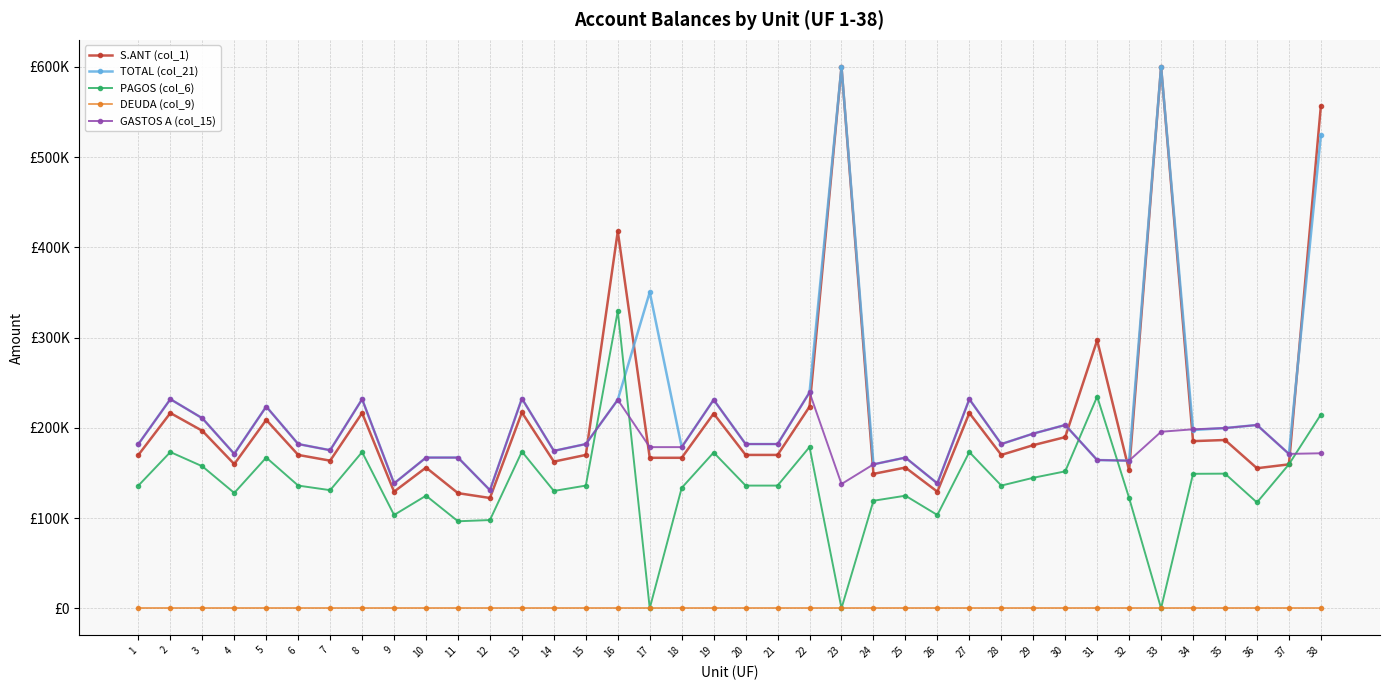

What are all the series names shown in the legend?

S.ANT (col_1), TOTAL (col_21), PAGOS (col_6), DEUDA (col_9), GASTOS A (col_15)